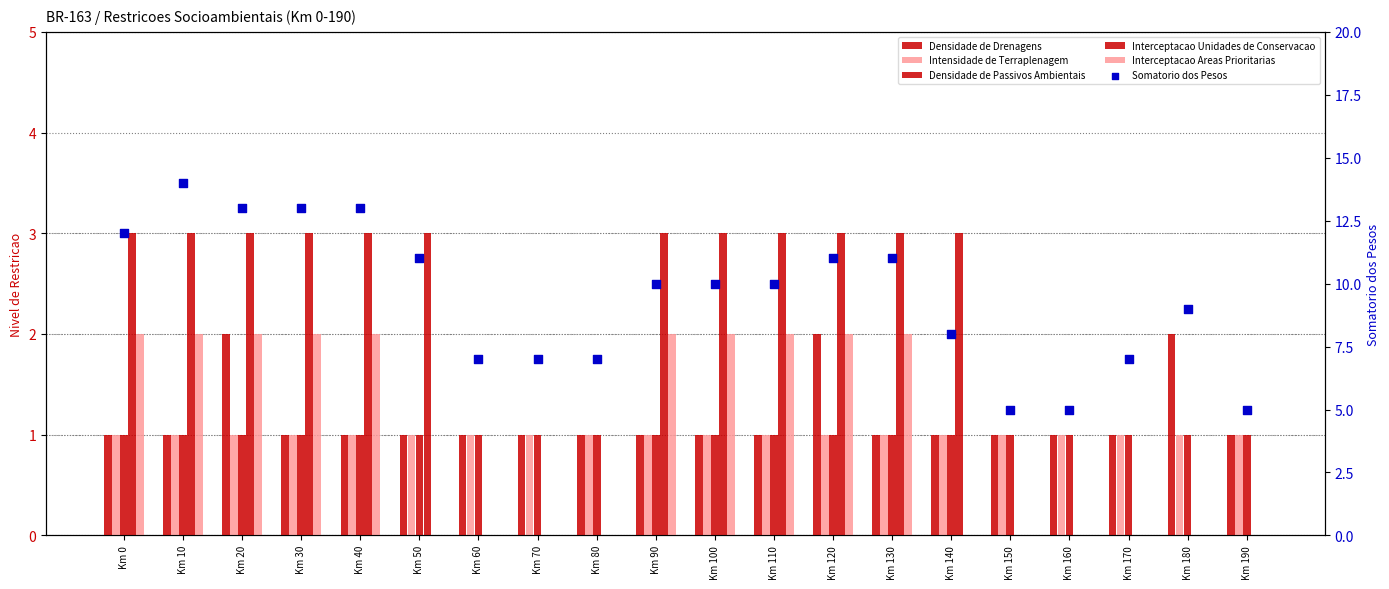

Which series reaches the maximum Y coordinate?

Somatorio dos Pesos